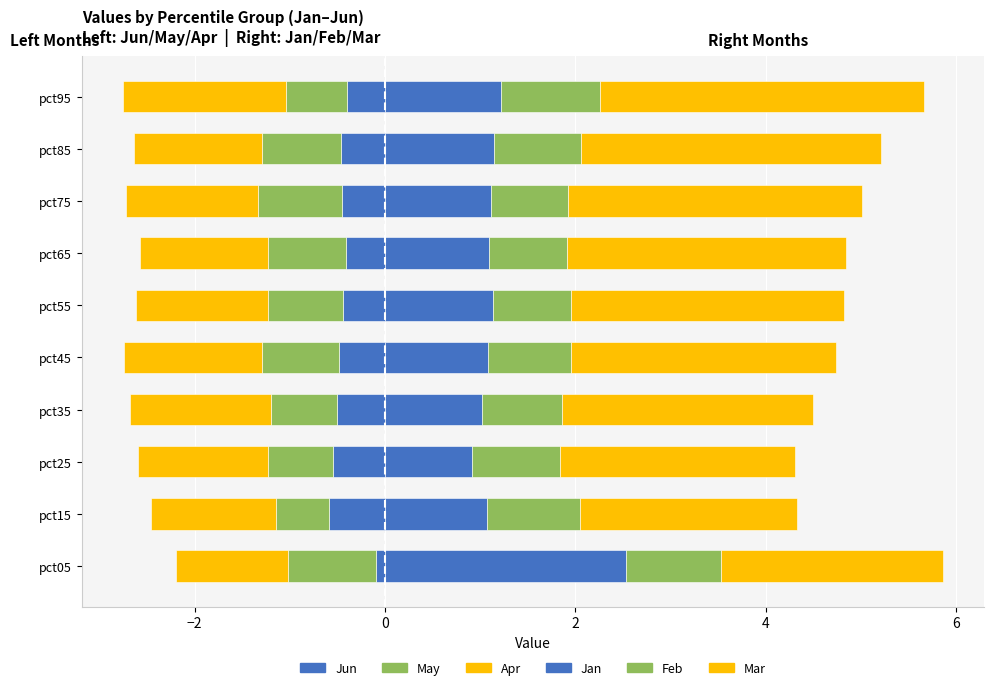

What is the difference between the maximum and second lowest values in the Apr (left) series?

0.3